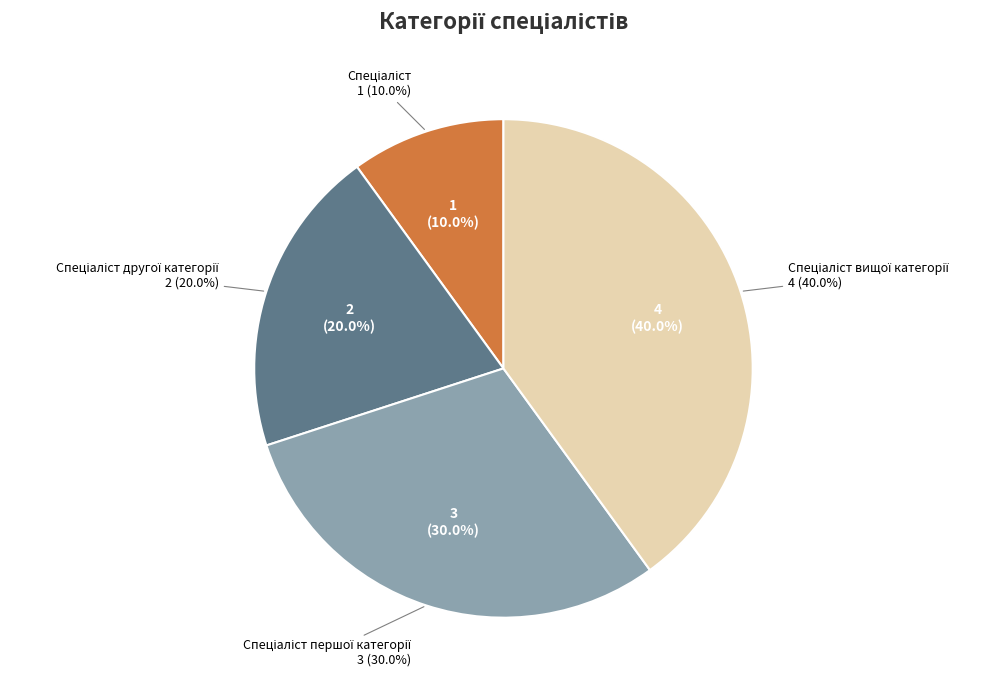

True or false: Спеціаліст першої категорії accounts for 41% of the total.

False